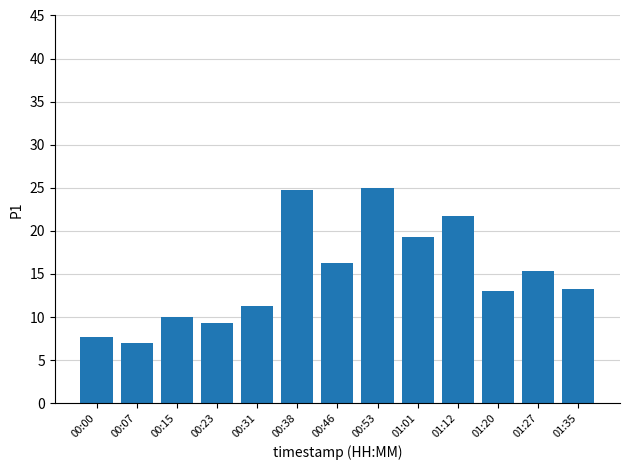

What is the label of the 3rd bar from the right?

01:20